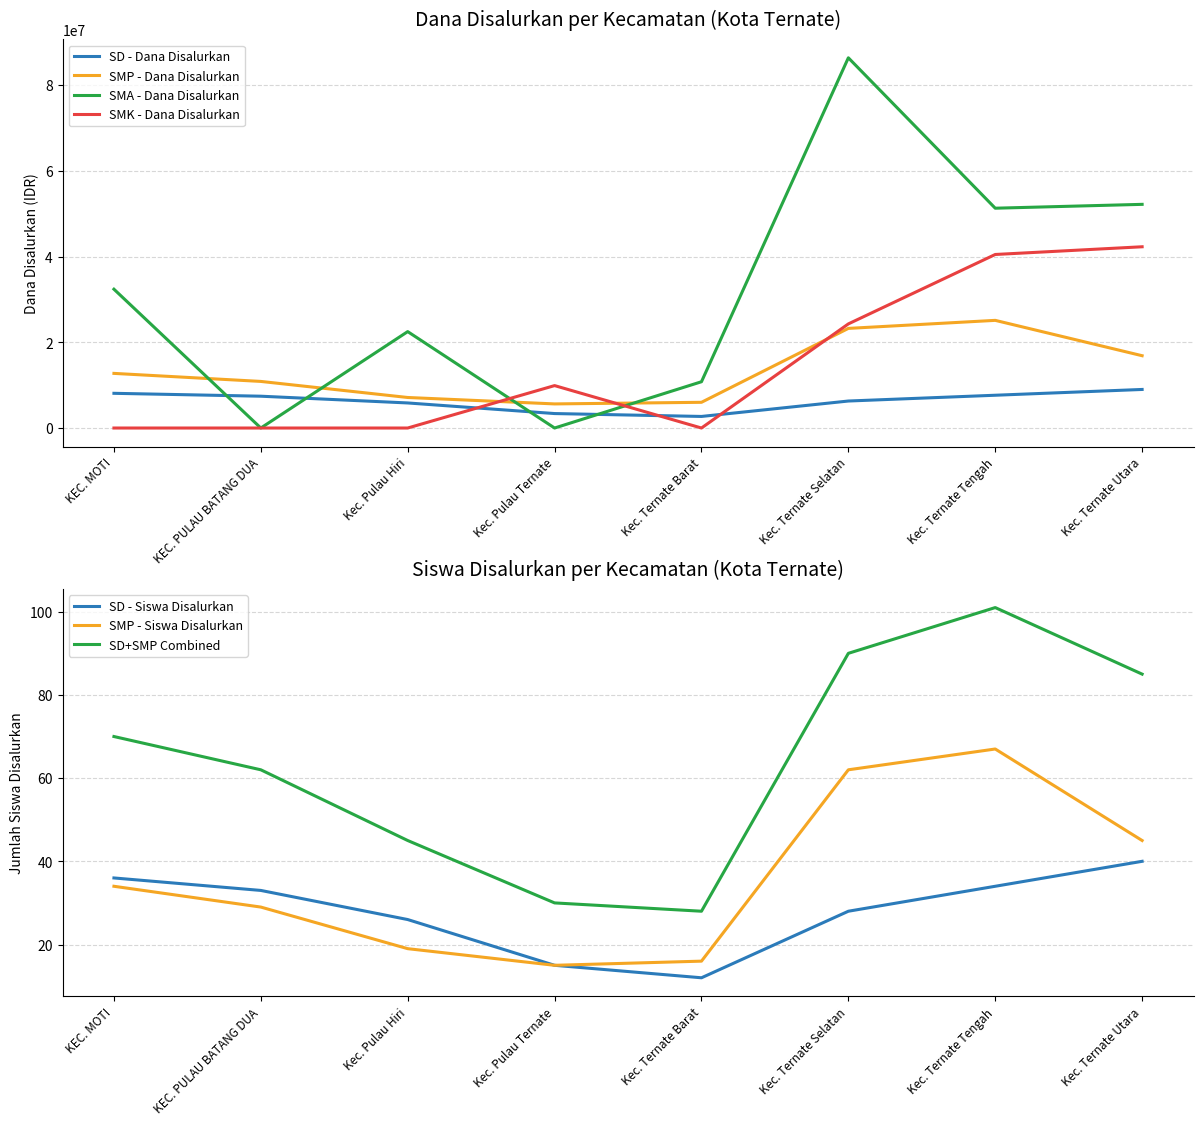

What is the label of the 2nd point from the left?

KEC. PULAU BATANG DUA